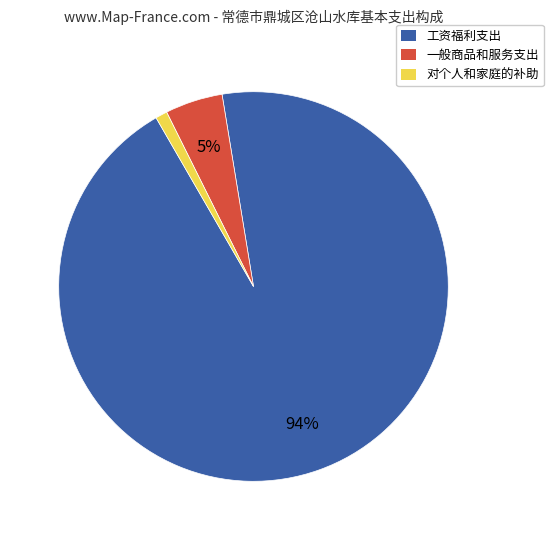

True or false: 工资福利支出 accounts for 99% of the total.

False